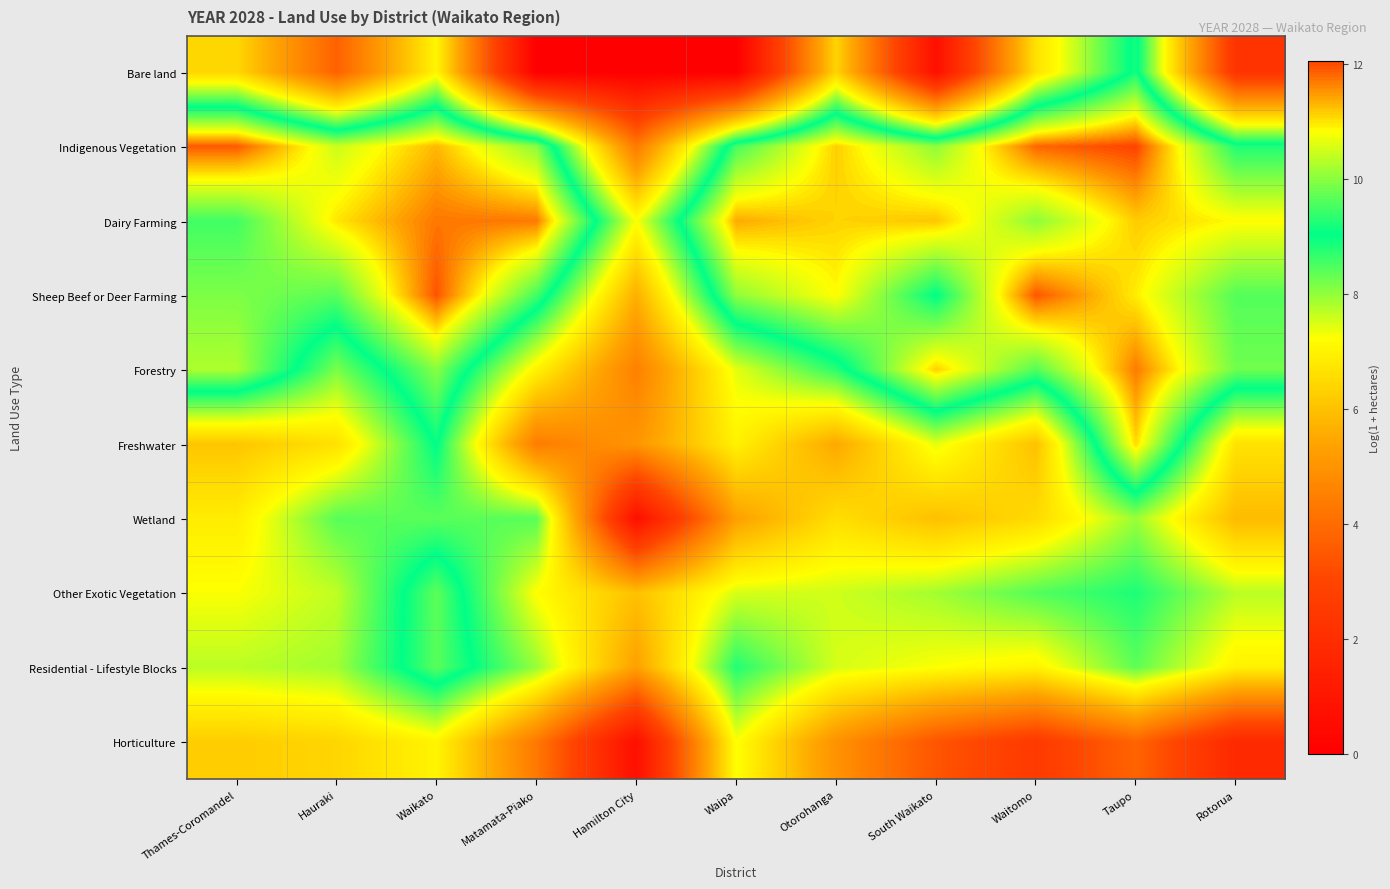

Reading right to left, list all the values displayed in this chart.

Bare land: Rotorua=2.3	Taupo=9.2	Waitomo=6.6	South Waikato=0.7	Otorohanga=6.4	Waipa=0.0	Hamilton City=0.0	Matamata-Piako=0.0	Waikato=7.0	Hauraki=3.7	Thames-Coromandel=6.4
Indigenous Vegetation: Rotorua=9.3	Taupo=12.1	Waitomo=11.8	South Waikato=10.0	Otorohanga=11.1	Waipa=9.5	Hamilton City=4.4	Matamata-Piako=10.0	Waikato=11.3	Hauraki=10.5	Thames-Coromandel=11.9
Dairy Farming: Rotorua=10.9	Taupo=11.2	Waitomo=10.0	South Waikato=11.2	Otorohanga=11.1	Waipa=11.4	Hamilton City=7.3	Matamata-Piako=11.7	Waikato=11.7	Hauraki=11.0	Thames-Coromandel=9.5
Sheep Beef or Deer Farming: Rotorua=9.6	Taupo=10.9	Waitomo=11.9	South Waikato=9.0	Otorohanga=10.8	Waipa=10.0	Hamilton City=5.6	Matamata-Piako=9.5	Waikato=11.9	Hauraki=9.7	Thames-Coromandel=9.9
Forestry: Rotorua=9.8	Taupo=11.7	Waitomo=9.6	South Waikato=11.1	Otorohanga=8.7	Waipa=7.4	Hamilton City=4.5	Matamata-Piako=7.0	Waikato=10.0	Hauraki=8.2	Thames-Coromandel=10.3
Freshwater: Rotorua=6.7	Taupo=11.1	Waitomo=6.0	South Waikato=7.4	Otorohanga=5.5	Waipa=7.0	Hamilton City=5.0	Matamata-Piako=4.4	Waikato=9.1	Hauraki=6.6	Thames-Coromandel=6.1
Wetland: Rotorua=5.9	Taupo=7.9	Waitomo=6.5	South Waikato=6.0	Otorohanga=6.6	Waipa=5.3	Hamilton City=0.7	Matamata-Piako=8.4	Waikato=8.4	Hauraki=8.4	Thames-Coromandel=6.9
Other Exotic Vegetation: Rotorua=7.7	Taupo=8.8	Waitomo=8.4	South Waikato=7.9	Otorohanga=7.6	Waipa=7.5	Hamilton City=6.0	Matamata-Piako=7.2	Waikato=9.7	Hauraki=7.7	Thames-Coromandel=7.3
Residential - Lifestyle Blocks: Rotorua=7.0	Taupo=8.4	Waitomo=7.0	South Waikato=7.3	Otorohanga=7.5	Waipa=8.8	Hamilton City=5.3	Matamata-Piako=8.0	Waikato=9.7	Hauraki=7.9	Thames-Coromandel=7.7
Horticulture: Rotorua=1.8	Taupo=3.8	Waitomo=2.6	South Waikato=3.4	Otorohanga=5.0	Waipa=7.3	Hamilton City=0.7	Matamata-Piako=4.3	Waikato=7.0	Hauraki=6.4	Thames-Coromandel=6.2